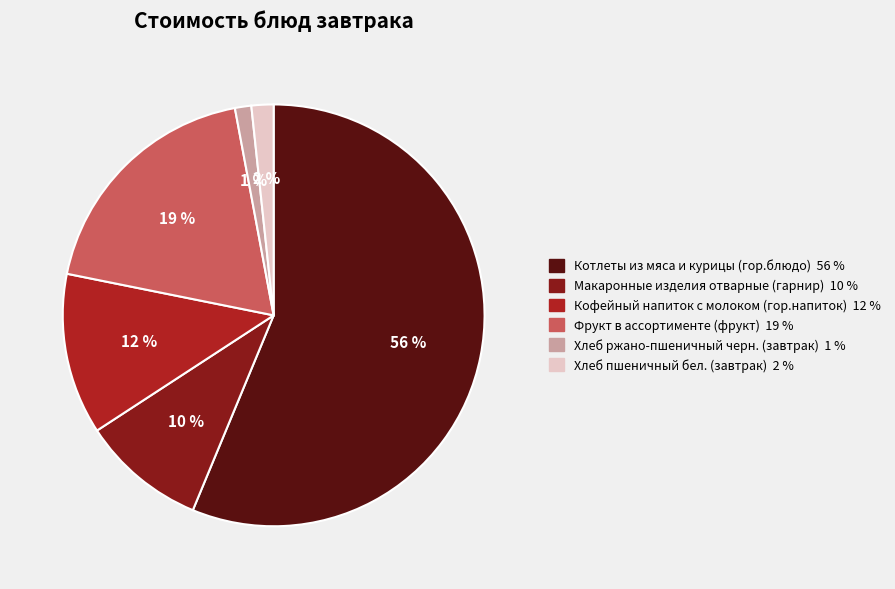

True or false: Котлеты из мяса и курицы (гор.блюдо) accounts for 56% of the total.

True